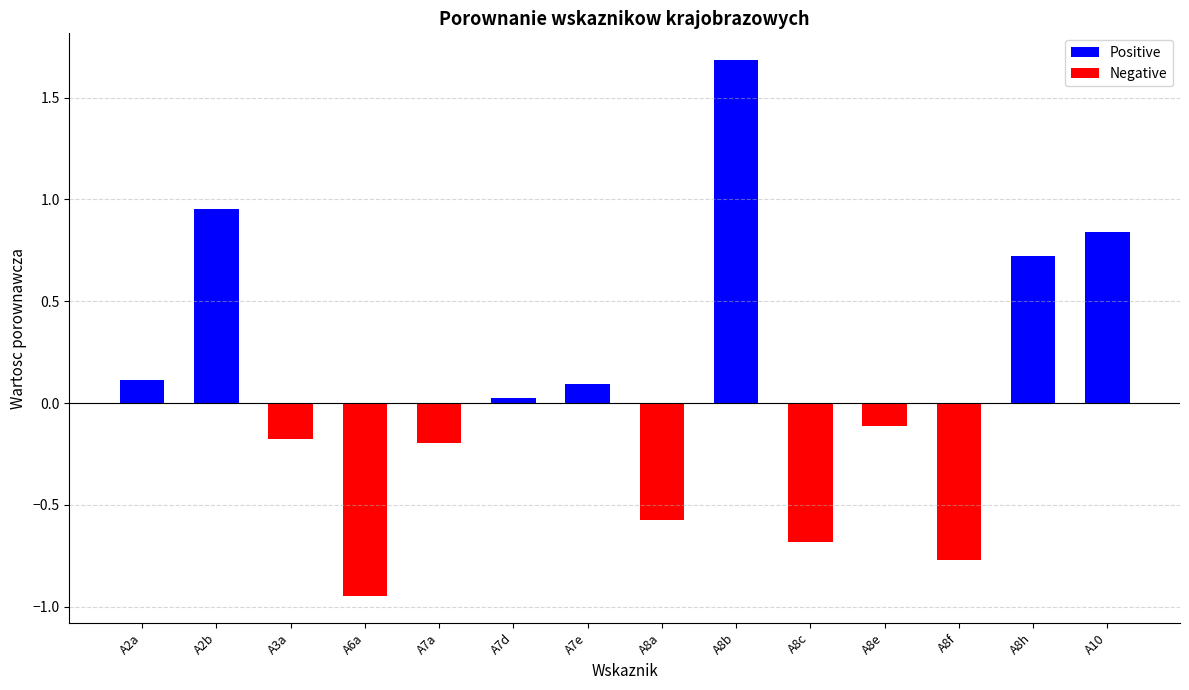

What is the smallest value displayed?

-0.9